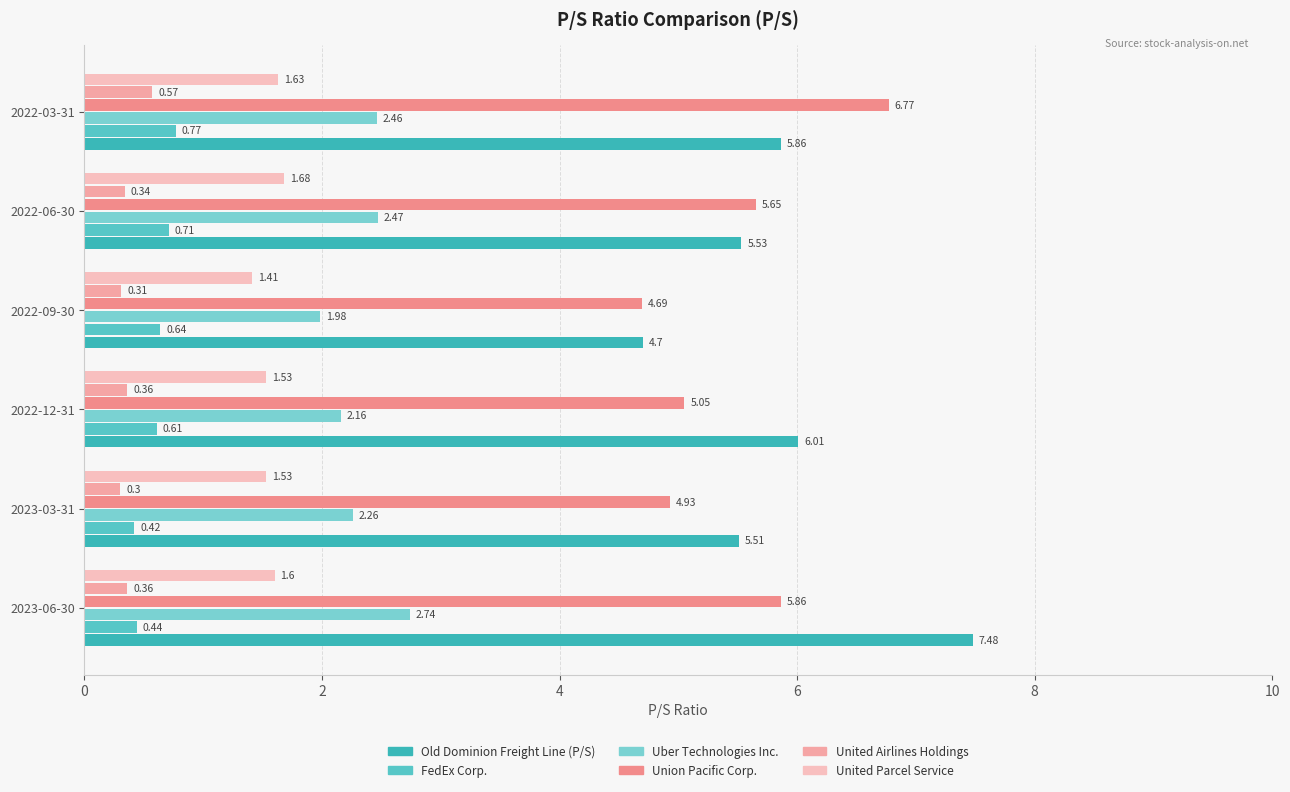

What is the difference between the maximum and minimum values in the Uber Technologies Inc. series?

0.8